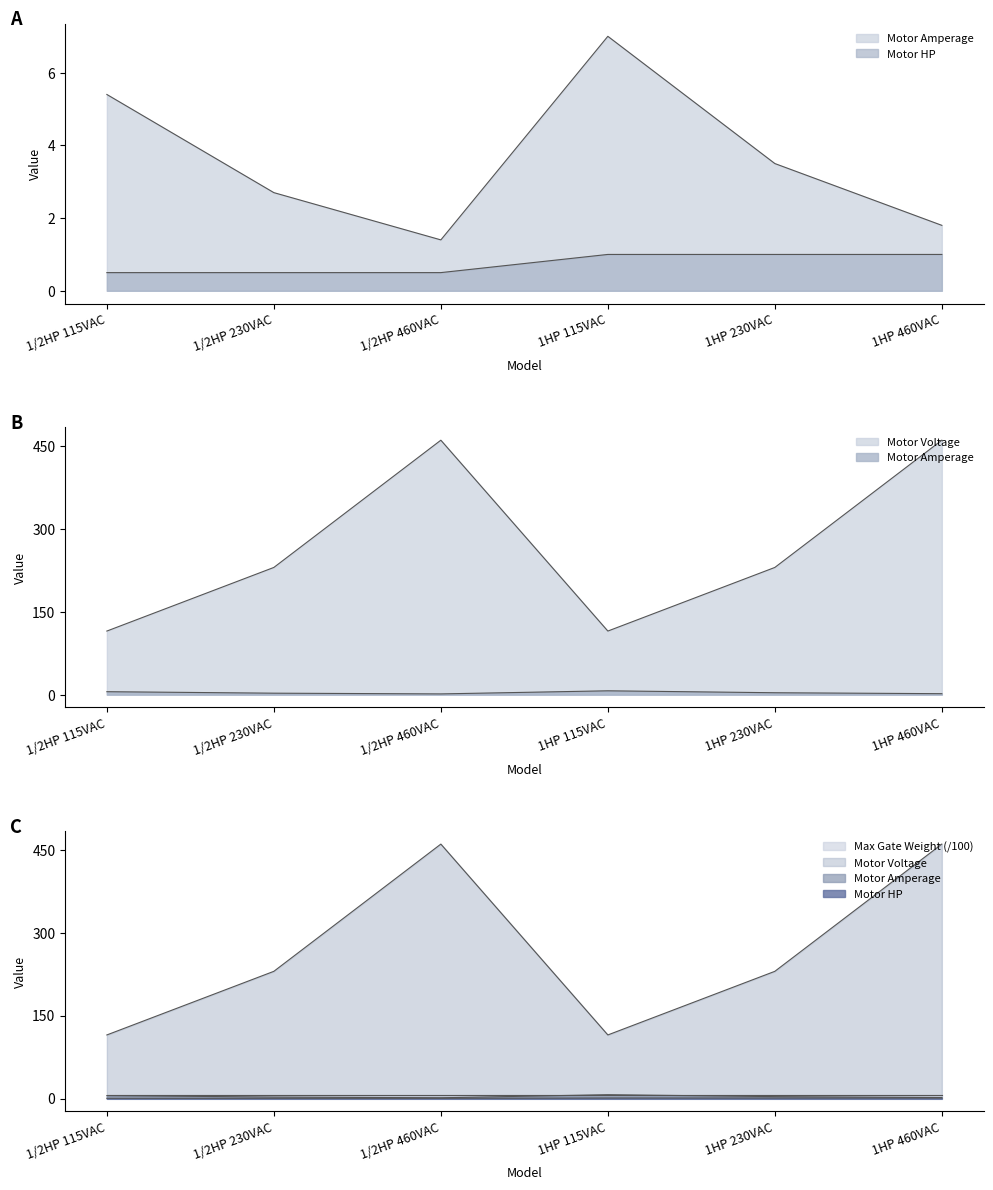

Does the chart have visible grid lines?

No